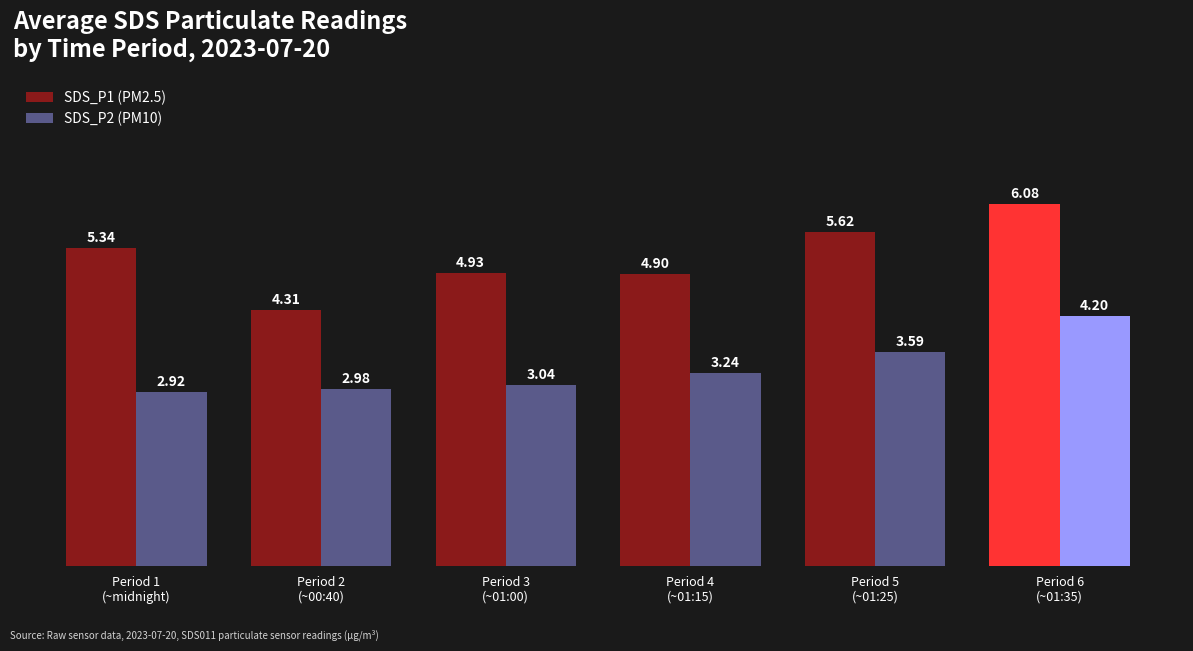

Read the SDS_P1 (PM2.5) value at Period 3
(~01:00).

4.9